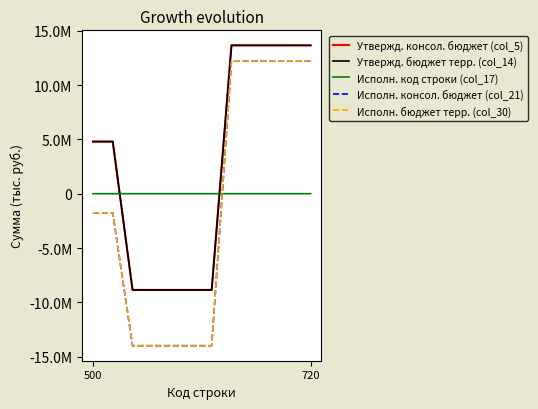

Does the chart display data point markers on the line(s)?

No